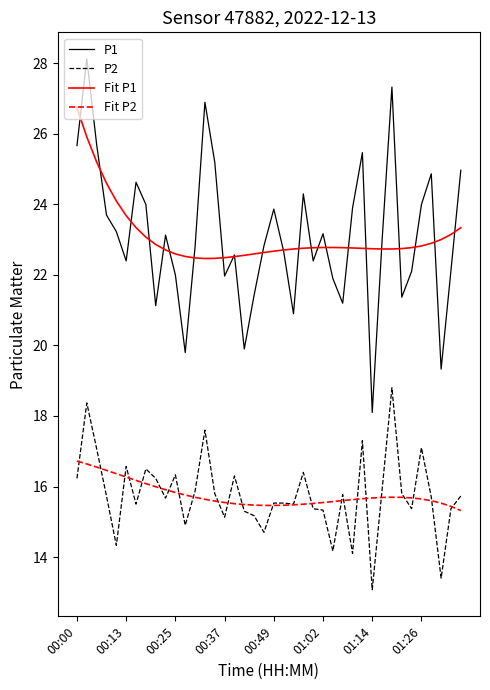

What is the highest value of the Fit P2 series?

16.7